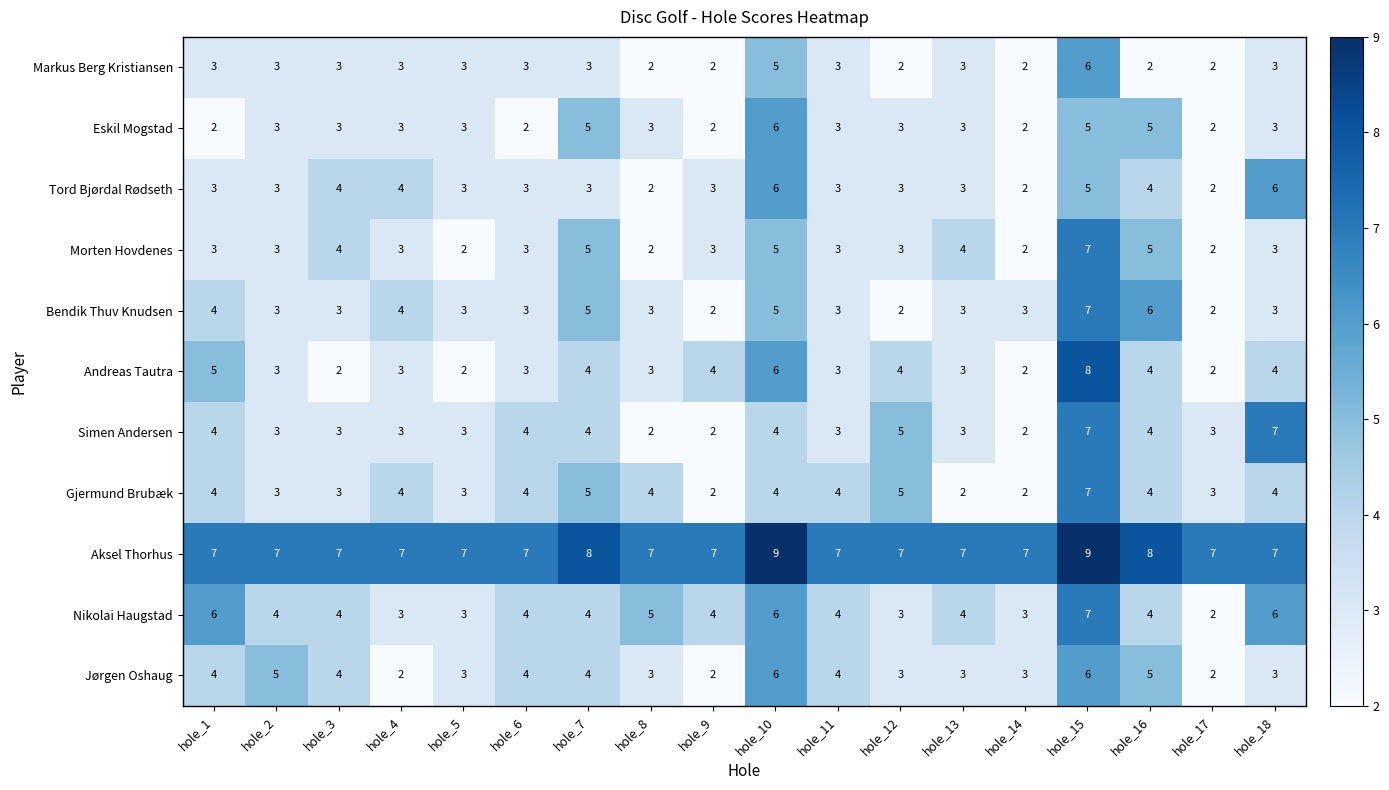

At which category is the sum across all series the highest?

hole_15